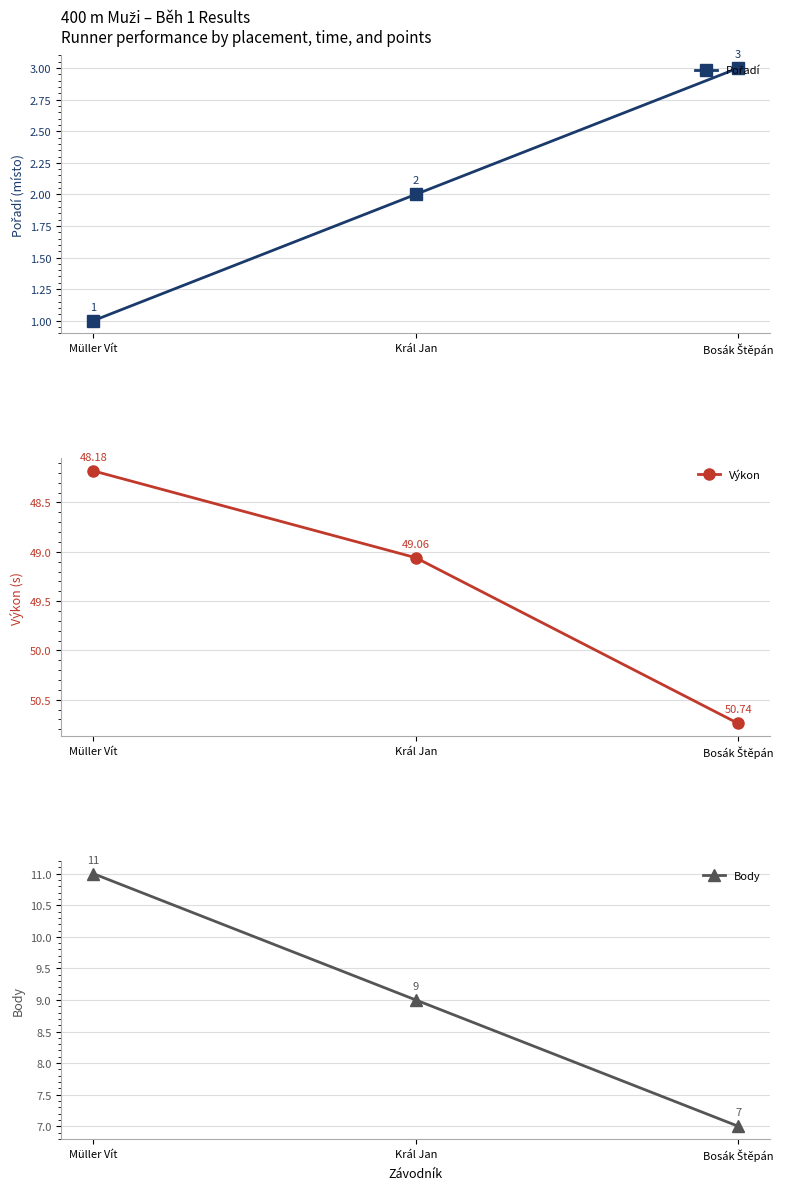

What is the label of the 2nd point from the left?

Král Jan